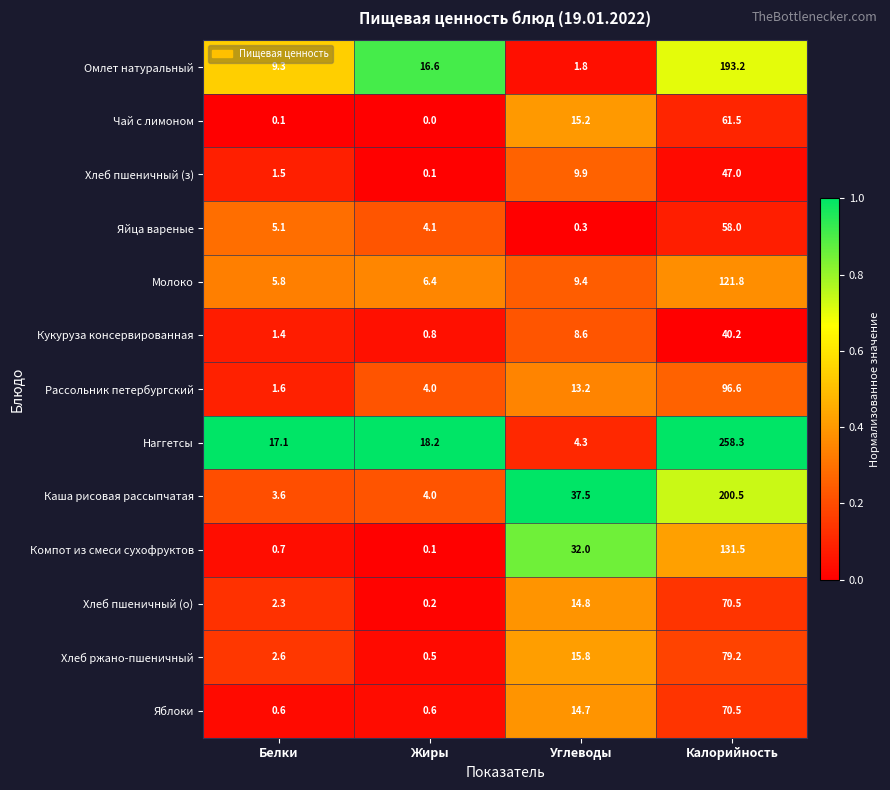

At Углеводы, list the series in order from largest to smallest.

Каша рисовая рассыпчатая, Компот из смеси сухофруктов, Хлеб ржано-пшеничный, Чай с лимоном, Хлеб пшеничный (о), Яблоки, Рассольник петербургский, Хлеб пшеничный (з), Молоко, Кукуруза консервированная, Наггетсы, Омлет натуральный, Яйца вареные